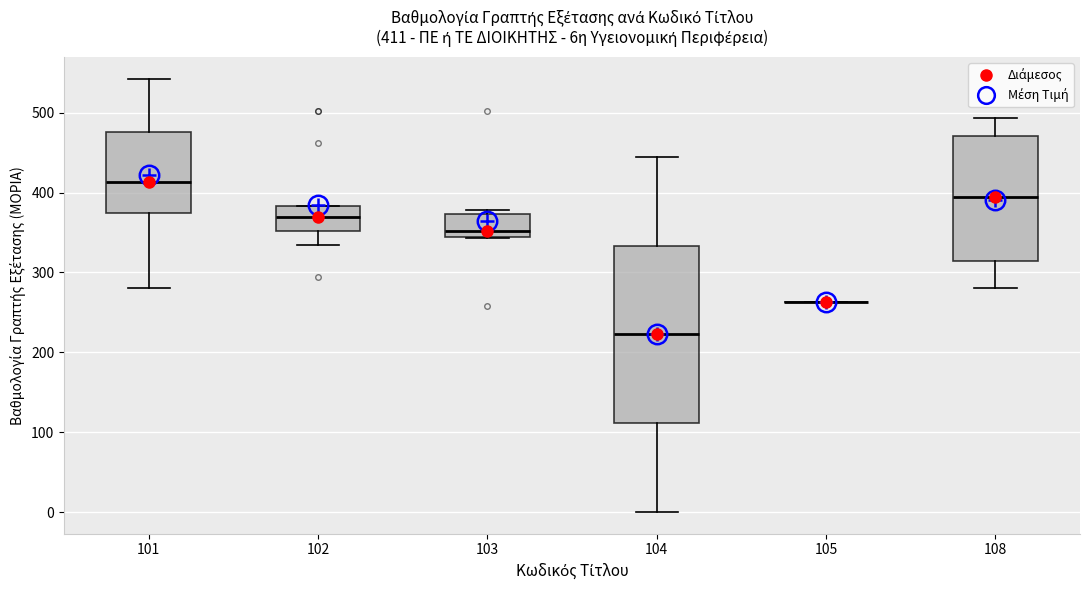

Comparing the boxes themselves (not the whiskers), which one is the tallest?

104